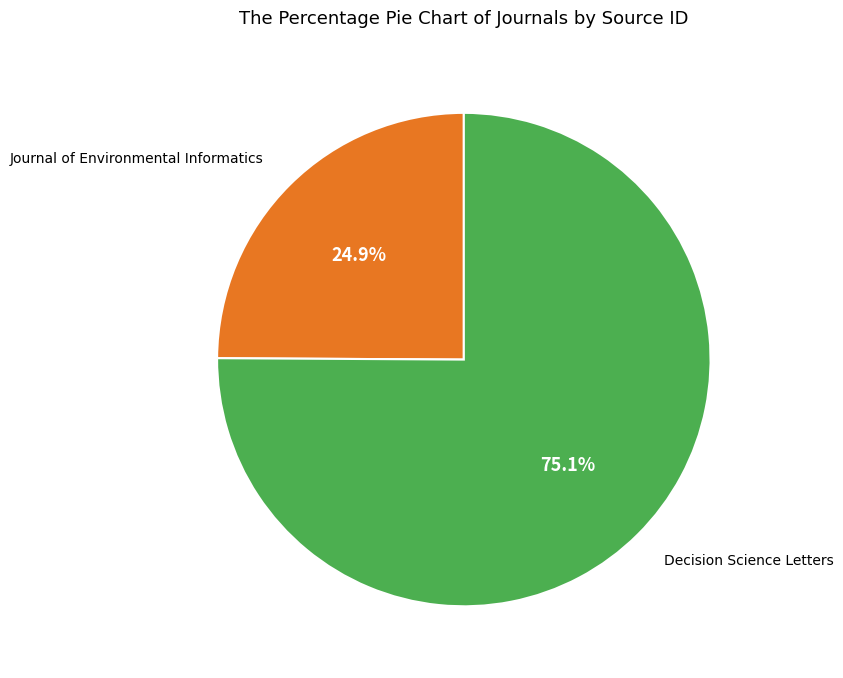

Is there any slice that represents more than half of the pie?

Yes